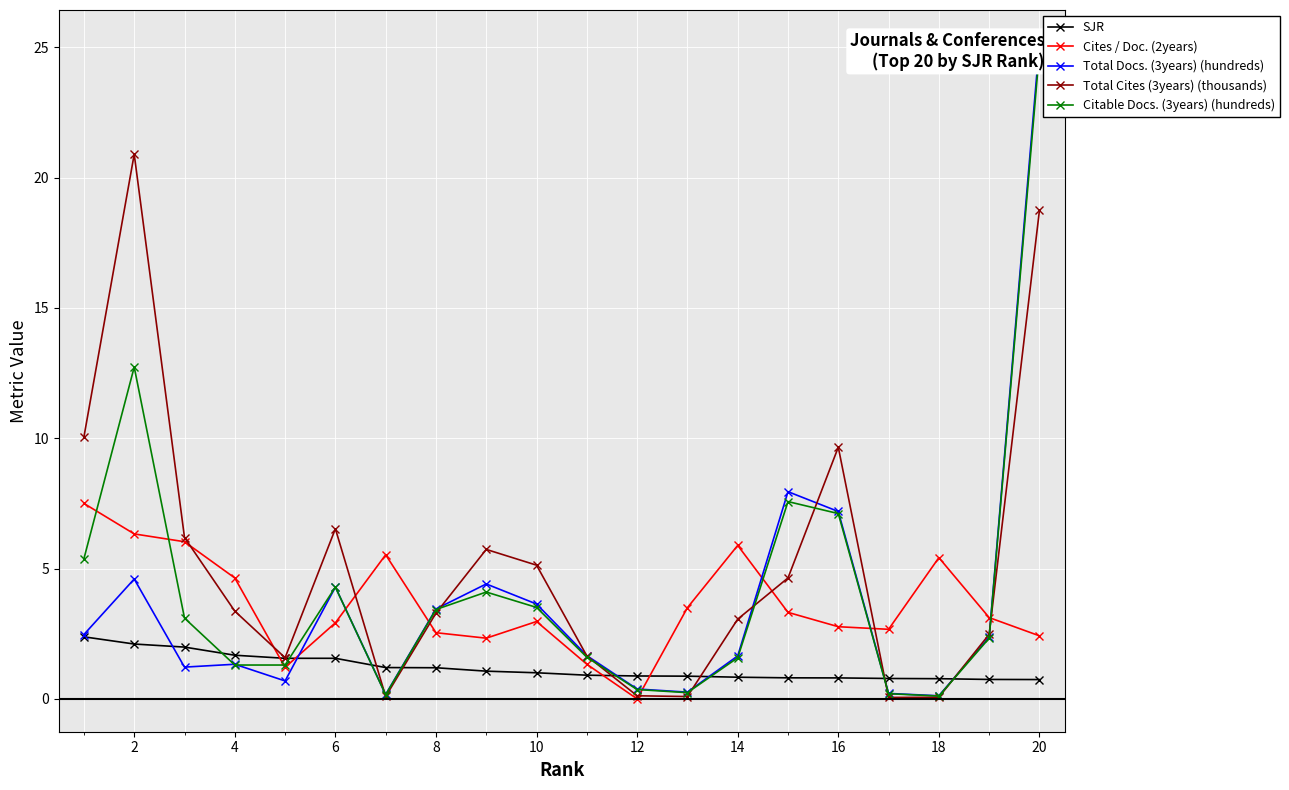

True or false: Total Cites (3years) (thousands) and Total Docs. (3years) (hundreds) cross at least once.

True